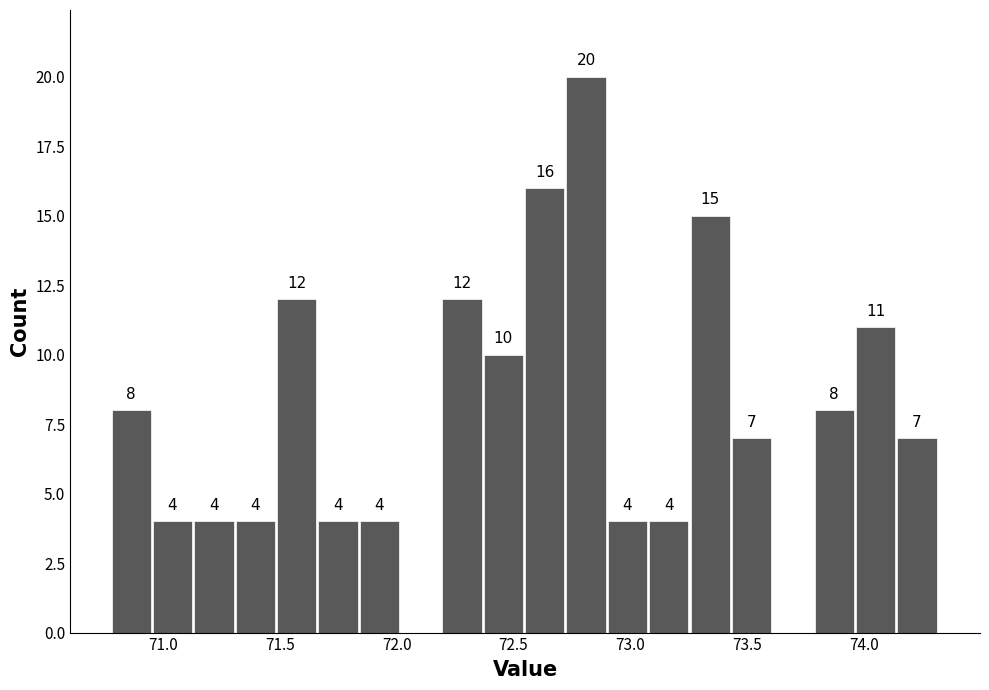

Around what value on the x-axis is the tallest bar? Give the approximate position of its centre, as read against the axis.

72.80